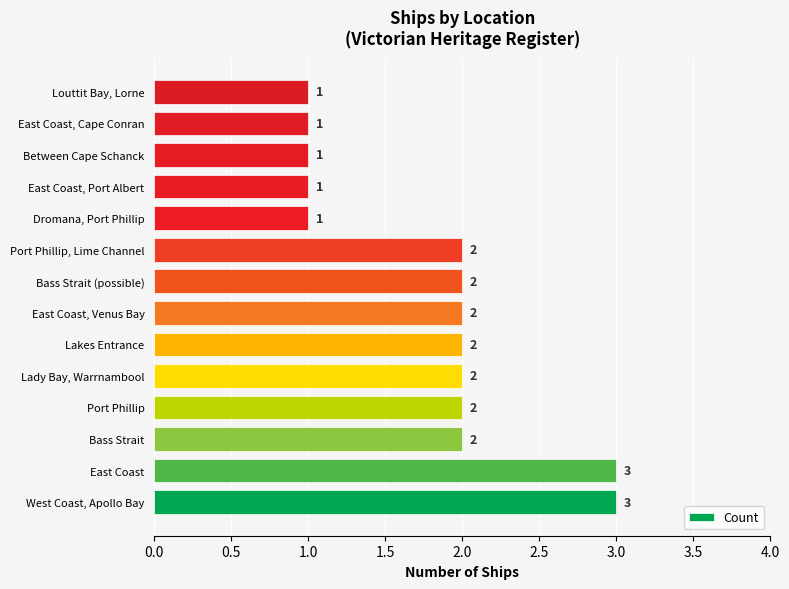

What is the sum of all values?

25